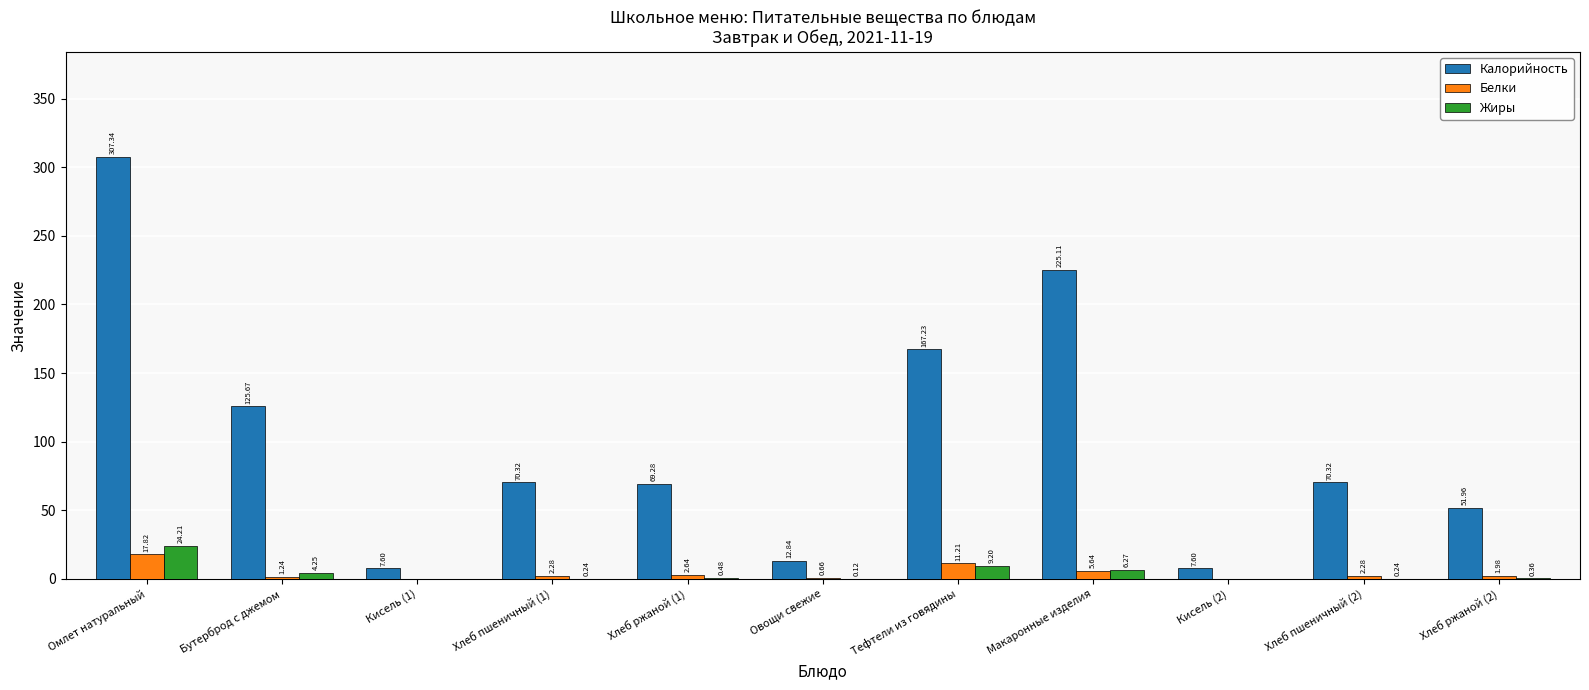

At which label does Белки first exceed 2?

Омлет натуральный